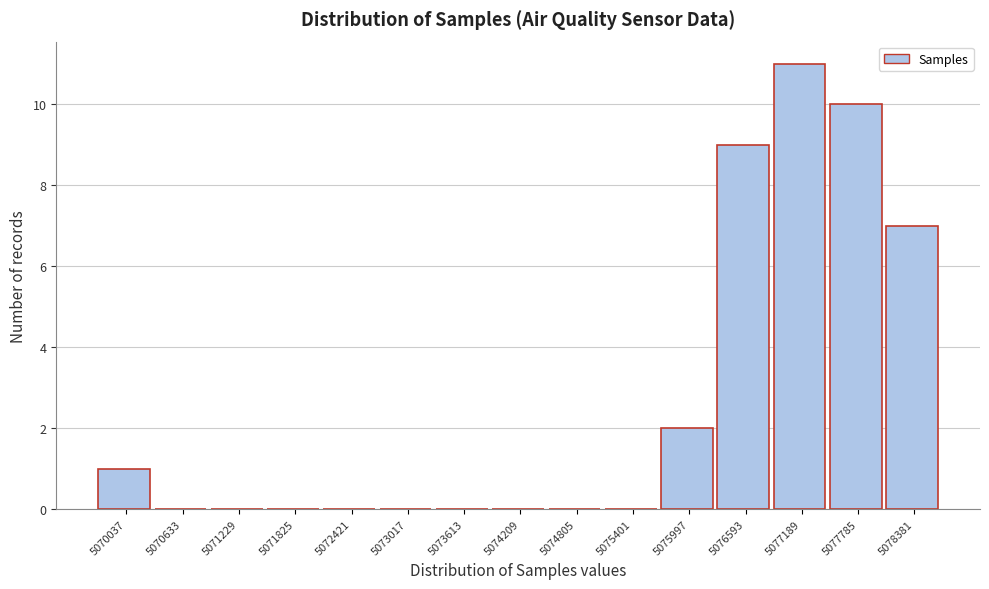

Reading left to right, list all the values displayed in this chart.

5070037=1	5070633=0	5071229=0	5071825=0	5072421=0	5073017=0	5073613=0	5074209=0	5074805=0	5075401=0	5075997=2	5076593=9	5077189=11	5077785=10	5078381=7